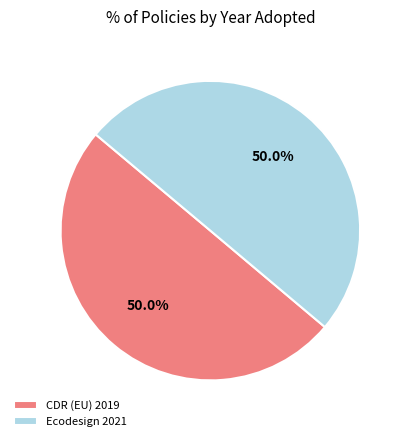

What is the ratio of the value at CDR (EU) 2019 to the value at Ecodesign 2021?

1.0